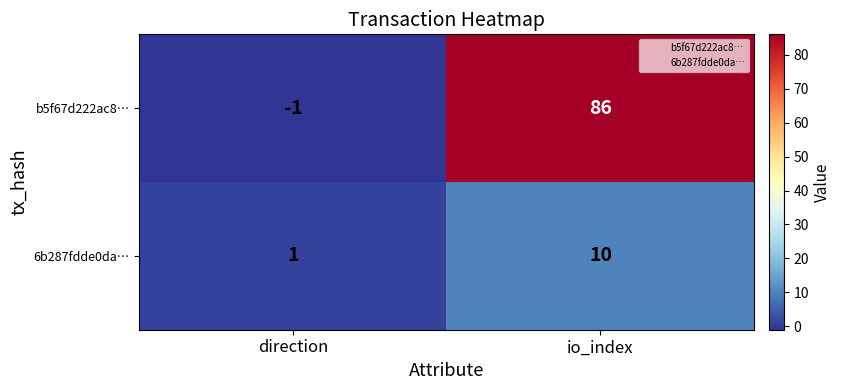

Is it true that 6b287fdde0da… equals 1 at direction?

True